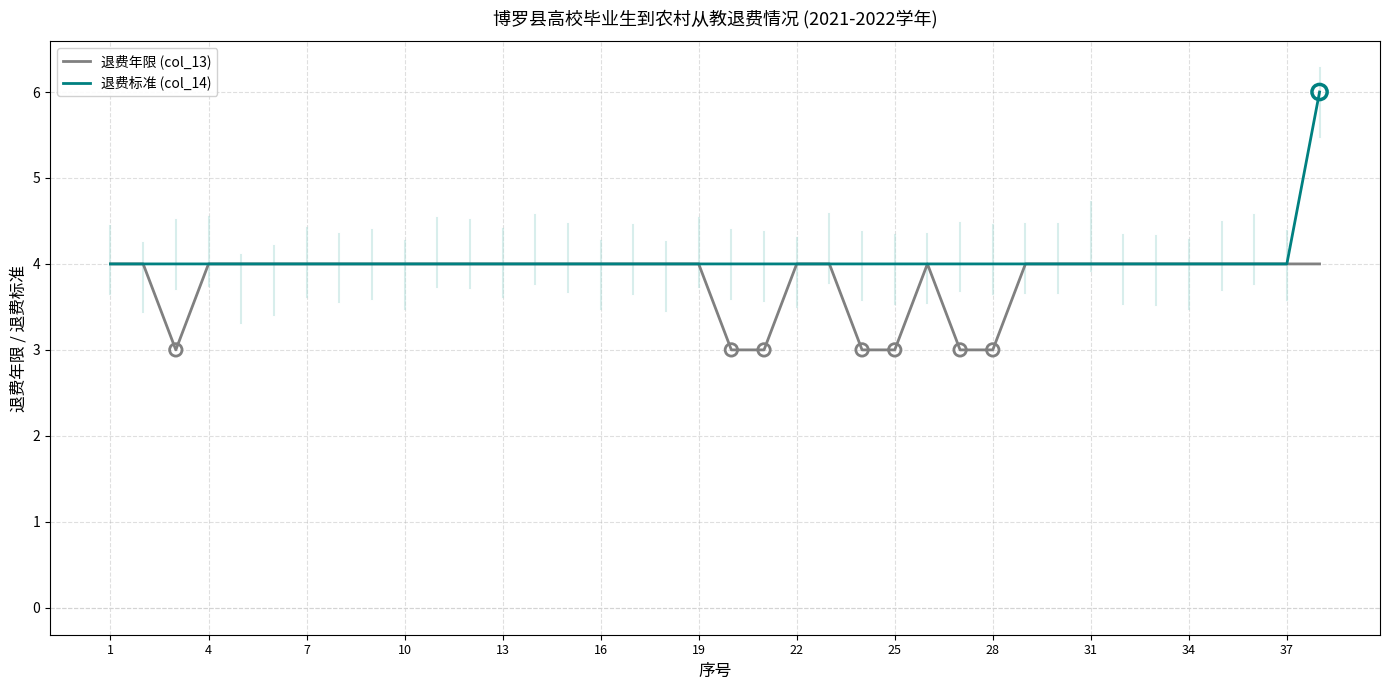

List the series in order of their peak value, lowest first.

退费年限 (col_13), 退费标准 (col_14)